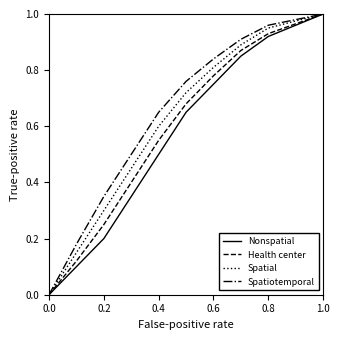

The value of Spatial at 1.0 is 1.7. True or false?

False